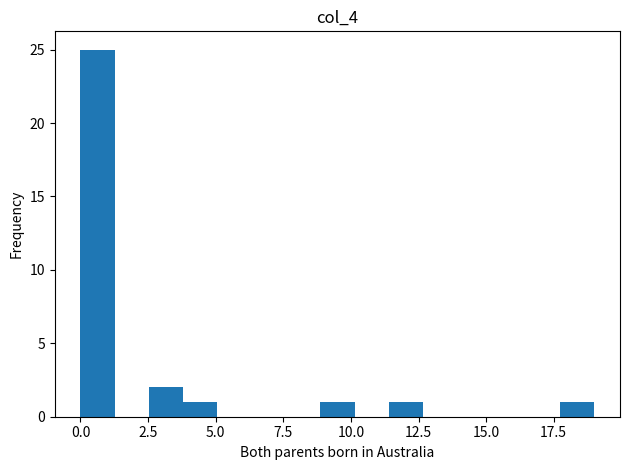

Read against the x-axis, roughly where is the centre of the tallest bar?

0.5